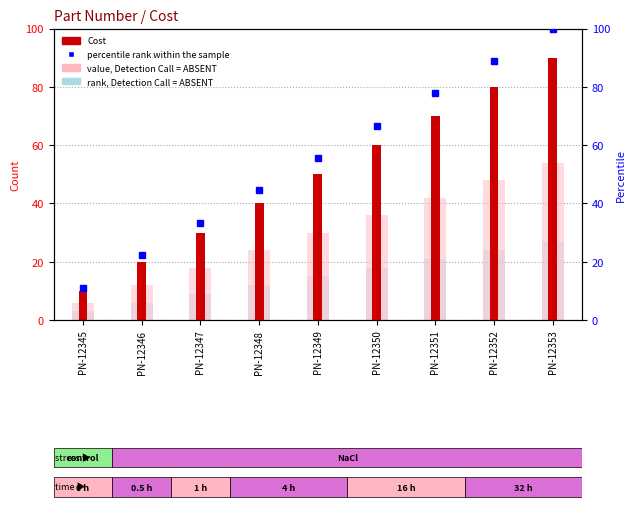

At how many categories does at least one series exceed 89?

1